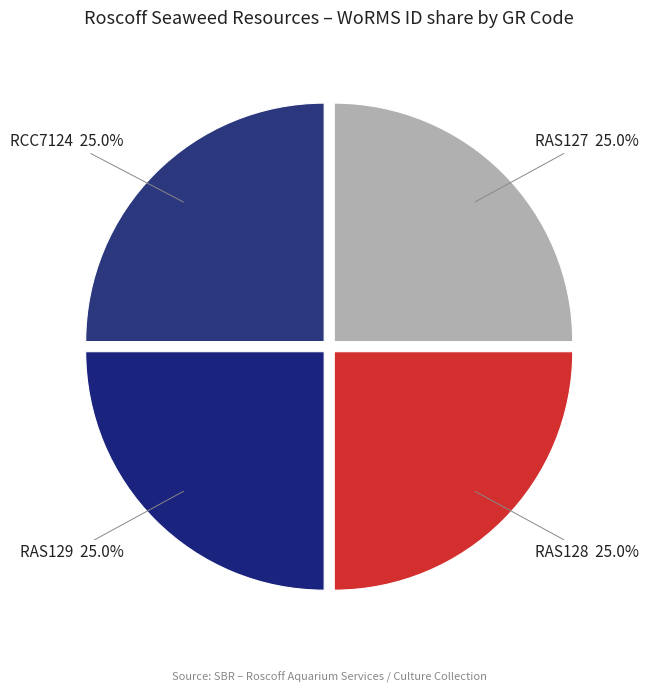

The RAS127 slice represents 18% of the pie. True or false?

False